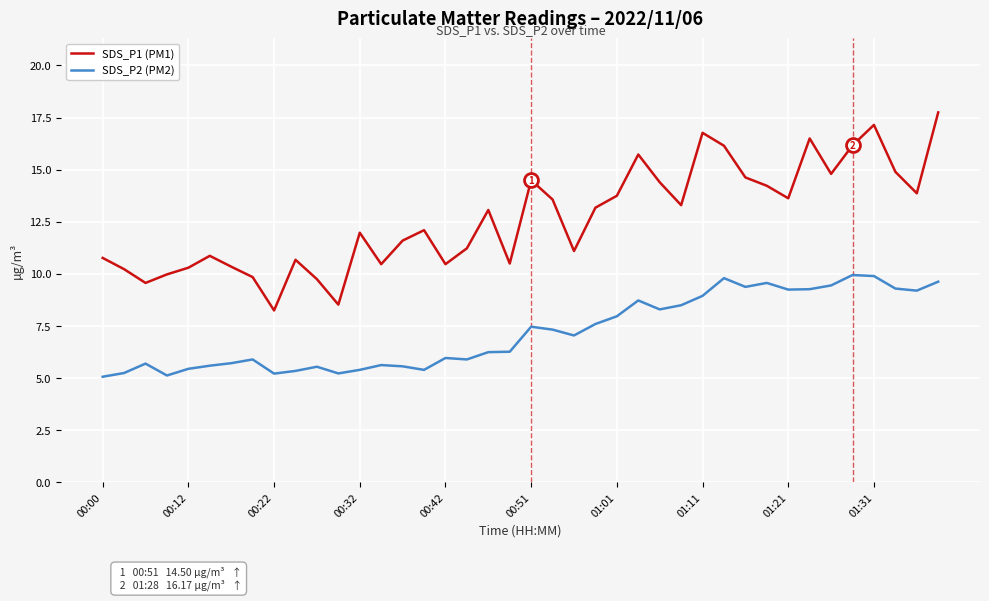

How many series are shown in this chart?

2